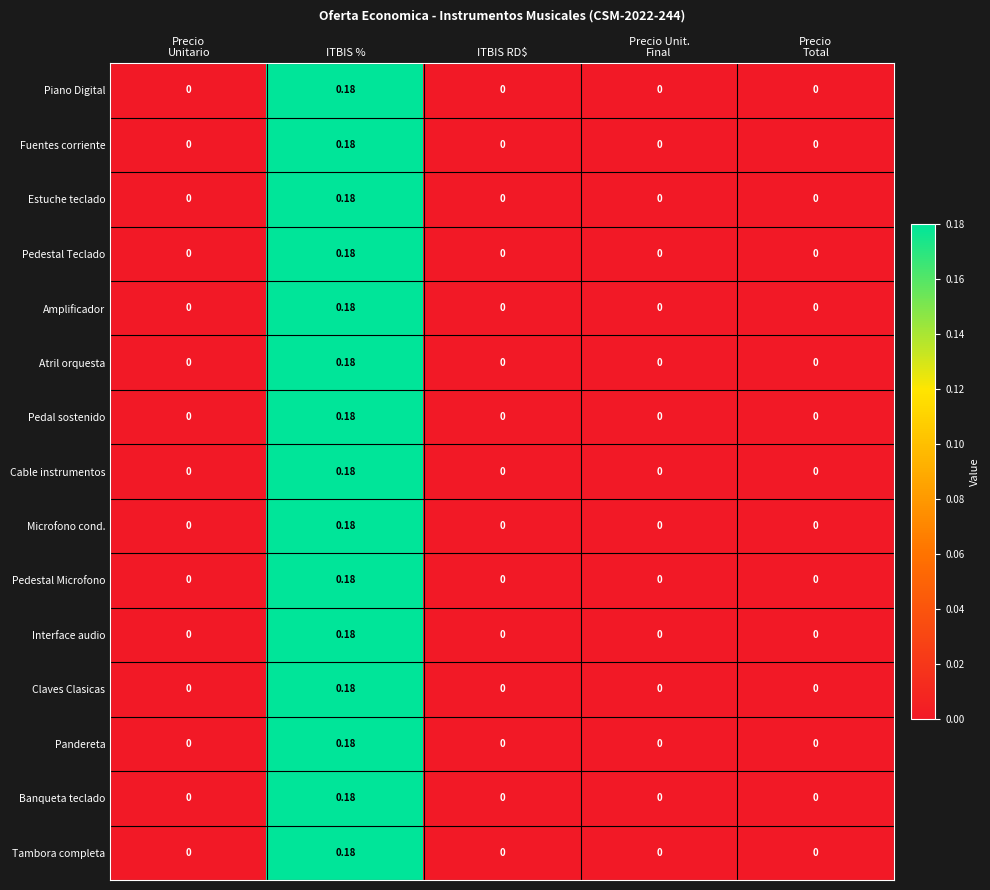

At which label does Atril orquesta reach its peak?

ITBIS %